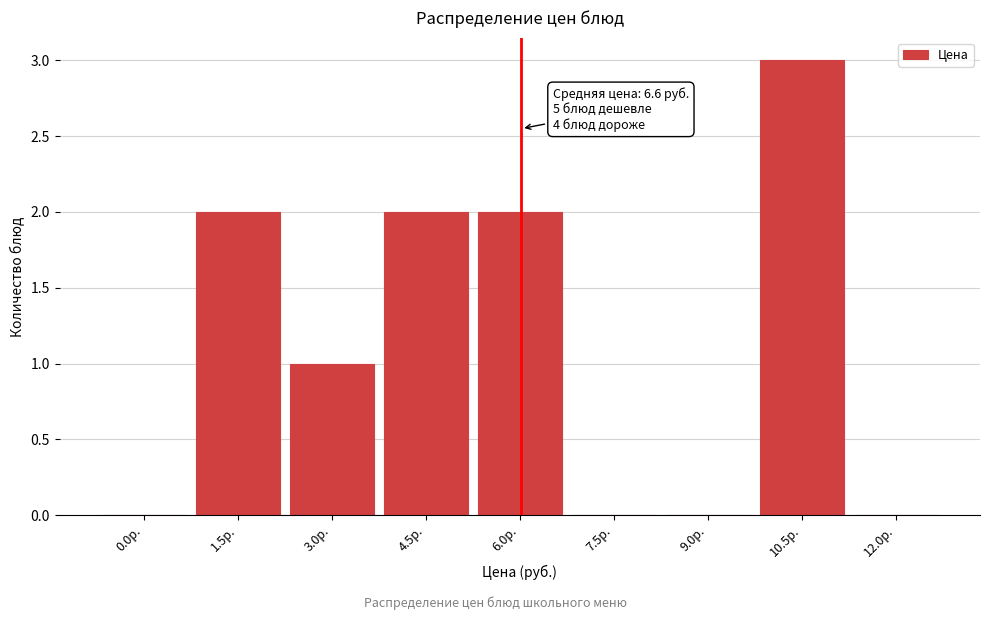

Reading left to right, what are all the values shown in this chart?

0.0р.=0	1.5р.=2	3.0р.=1	4.5р.=2	6.0р.=2	7.5р.=0	9.0р.=0	10.5р.=3	12.0р.=0